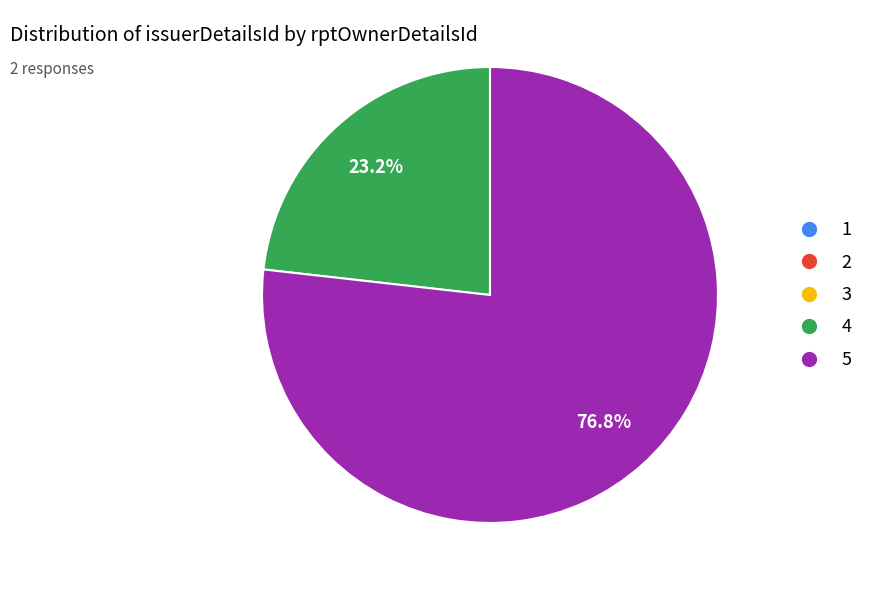

Is there any slice that represents more than half of the pie?

Yes